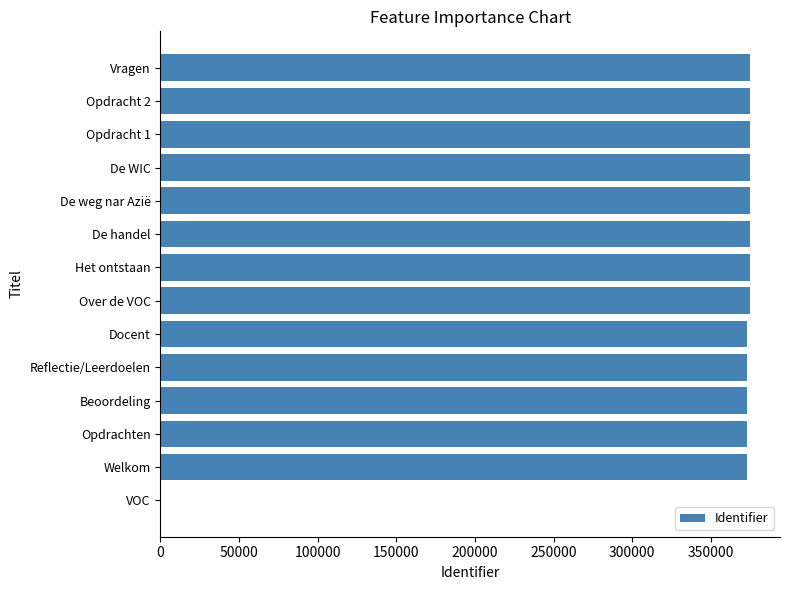

Approximately how many times larger is the value at De WIC compared to Opdracht 1?

1.0